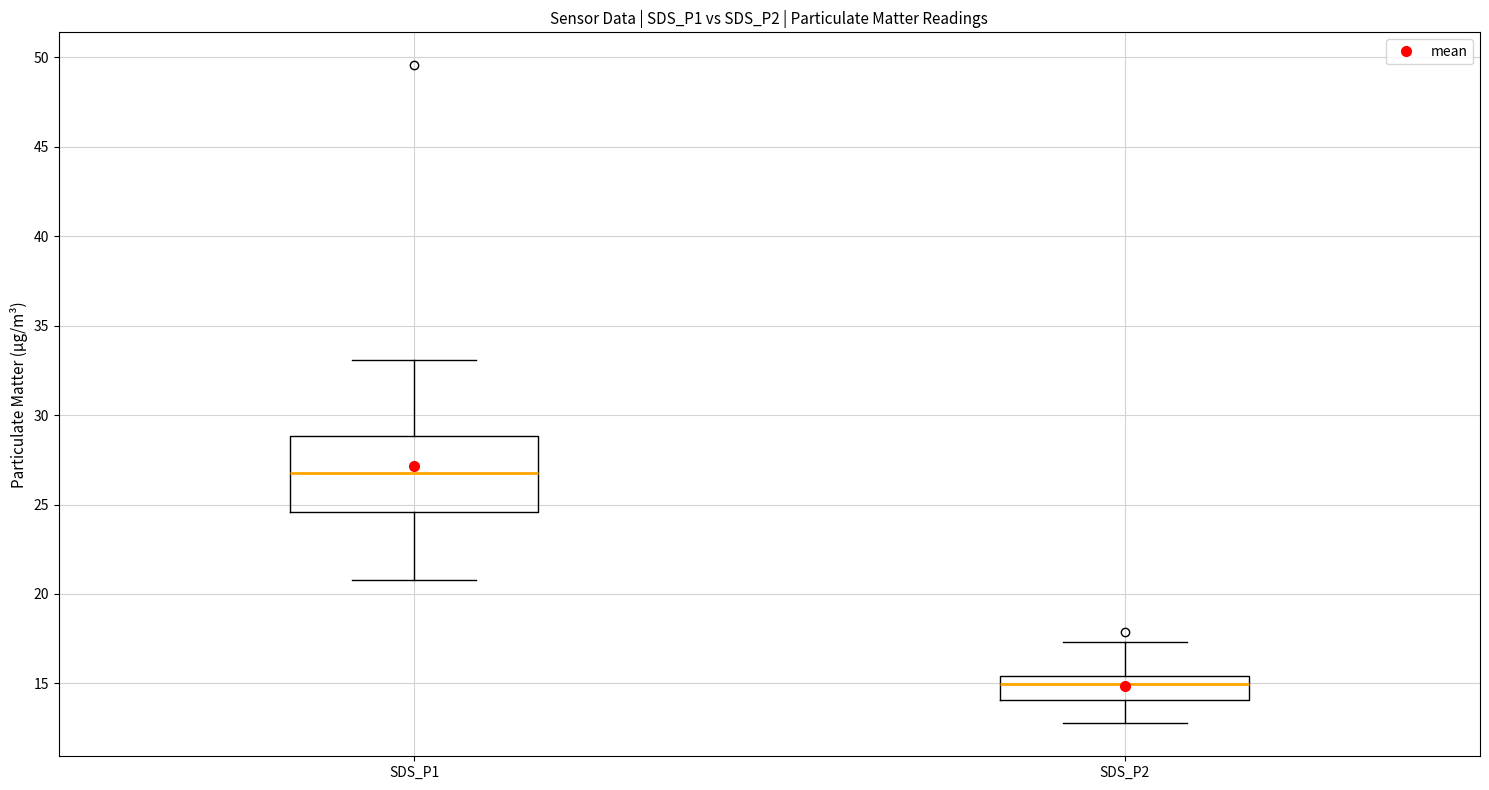

Comparing the boxes themselves (not the whiskers), which one is the tallest?

SDS_P1